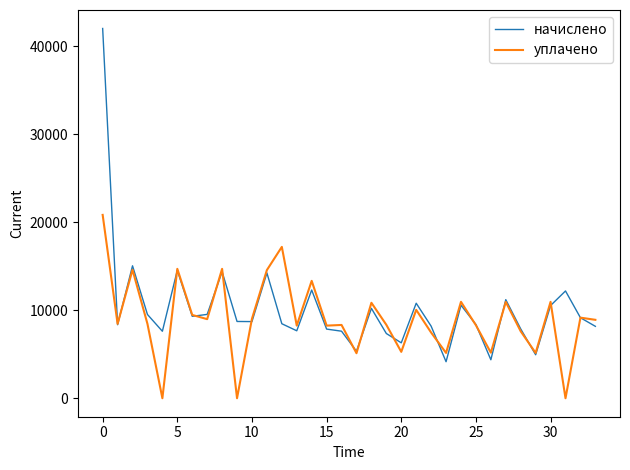

What is the average value of the уплачено series?

9071.9